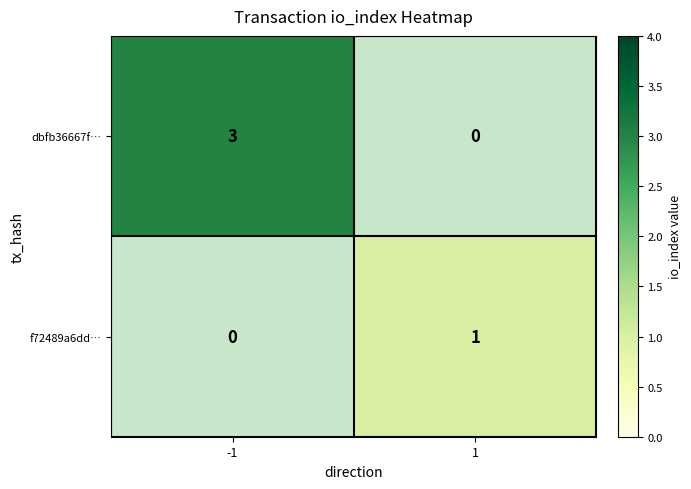

The dbfb36667f… series shows 3 at -1. True or false?

True